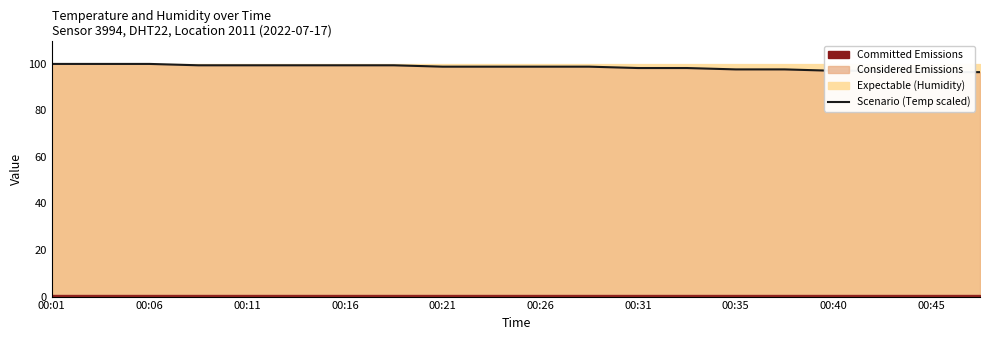

Which label corresponds to the largest value in the chart?

00:01